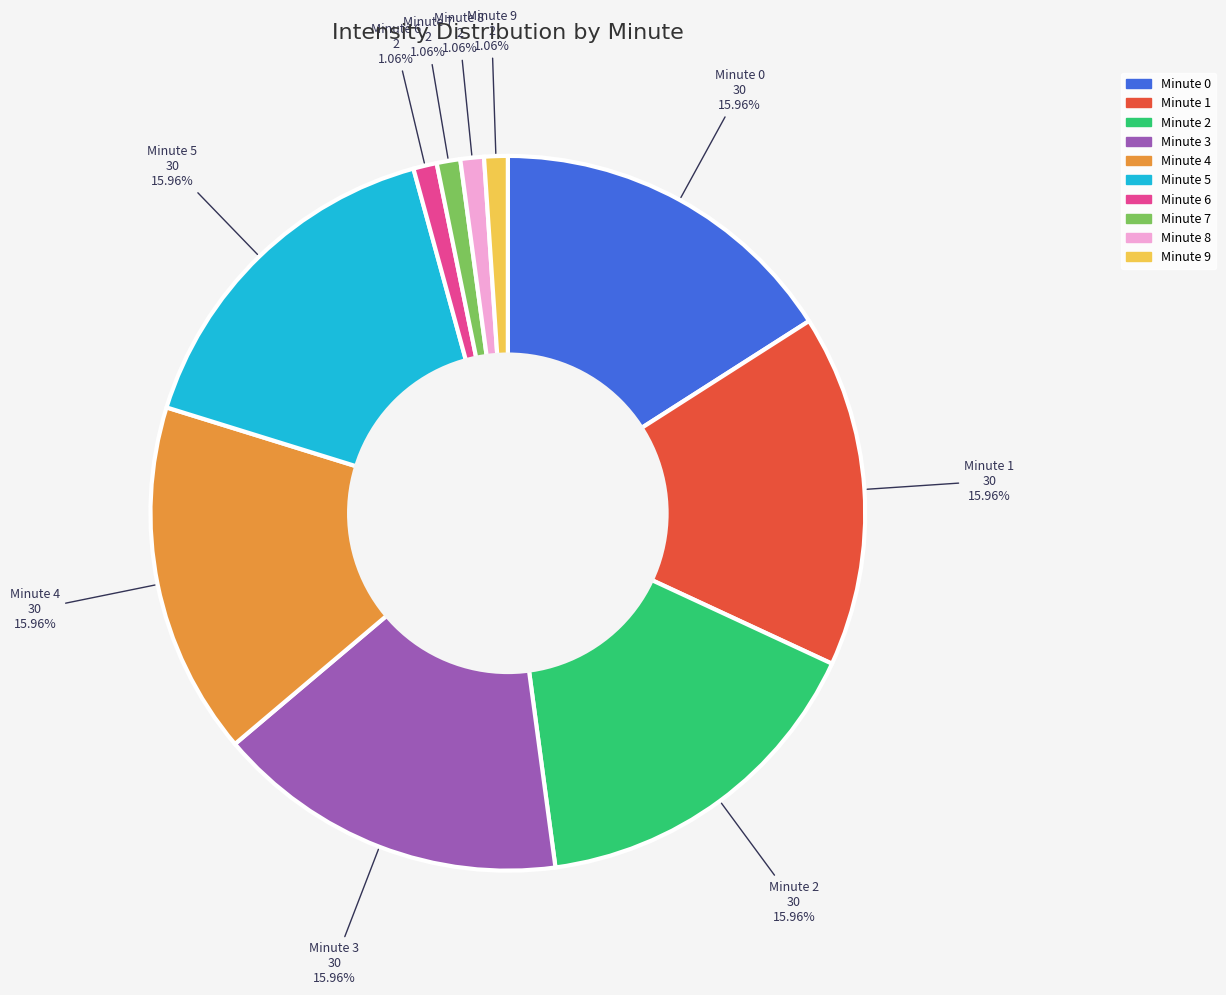

How many segments does this pie chart have?

10